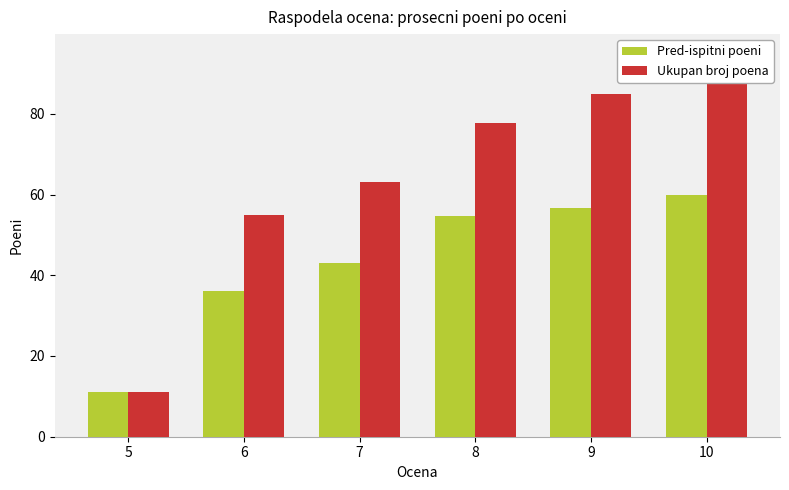

What is the value of the Pred-ispitni poeni bar at the 2nd from the left?

36.0